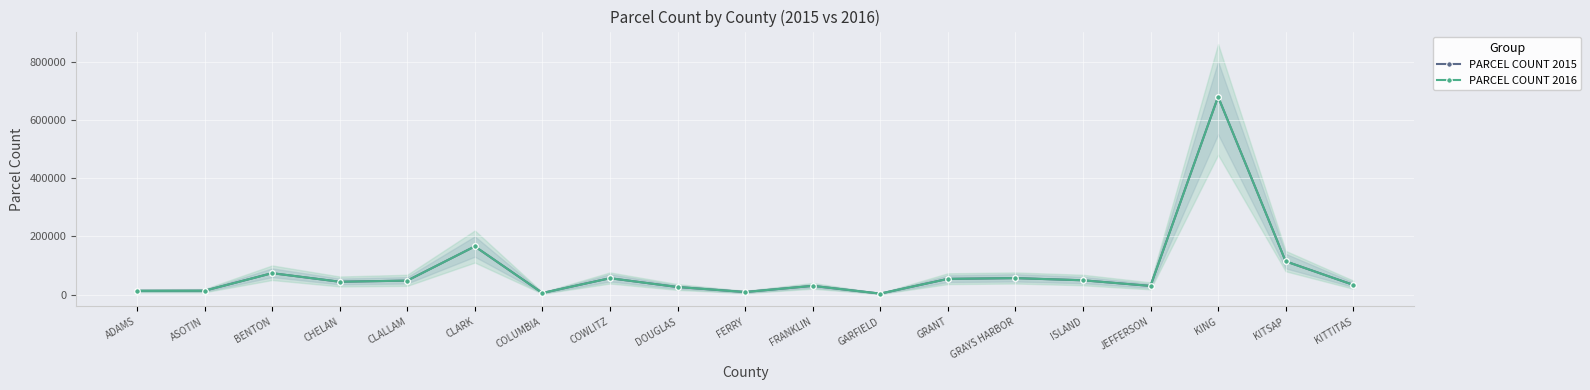

What is the total value across all series at CHELAN?

88174